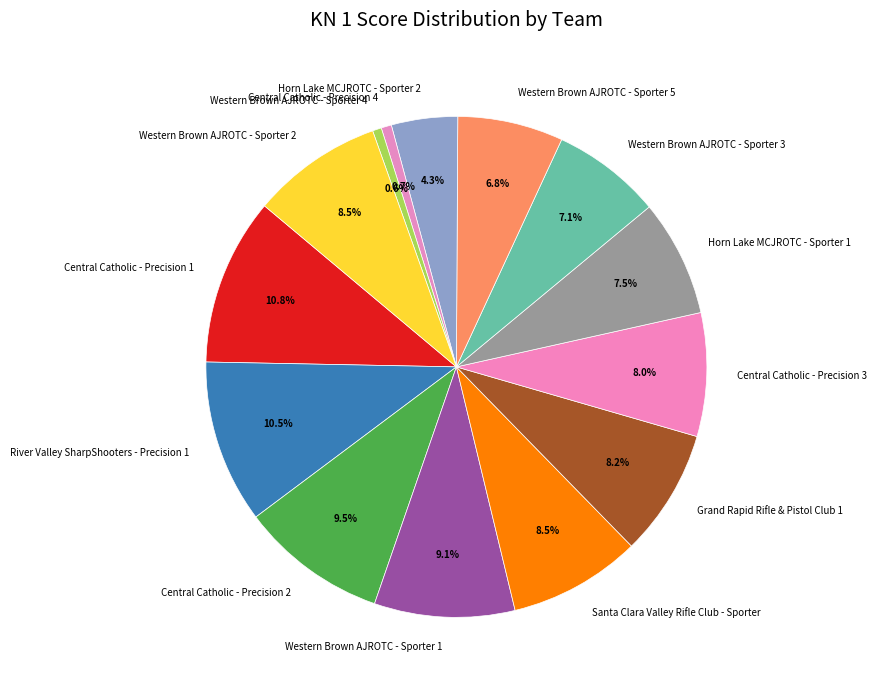

What is the ratio of the value at Santa Clara Valley Rifle Club - Sporter to the value at Central Catholic - Precision 3?

1.1